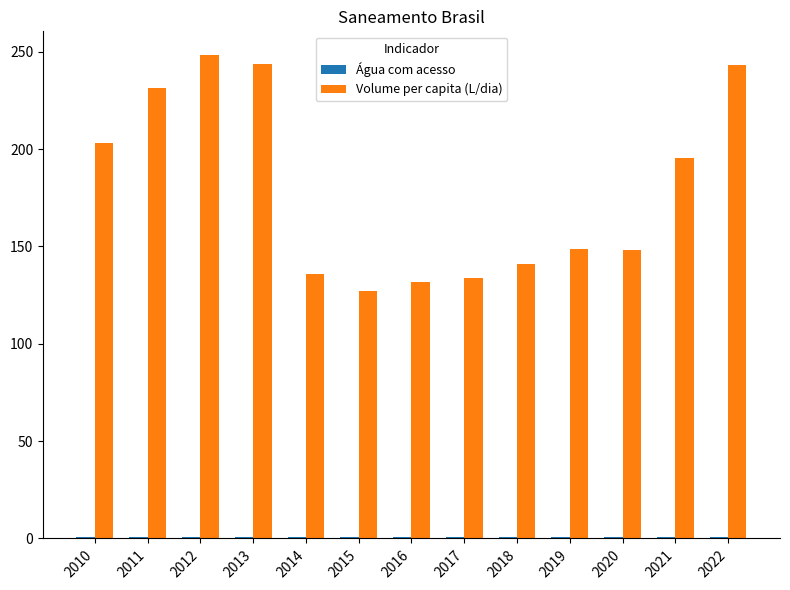

At how many categories does at least one series exceed 161?

6